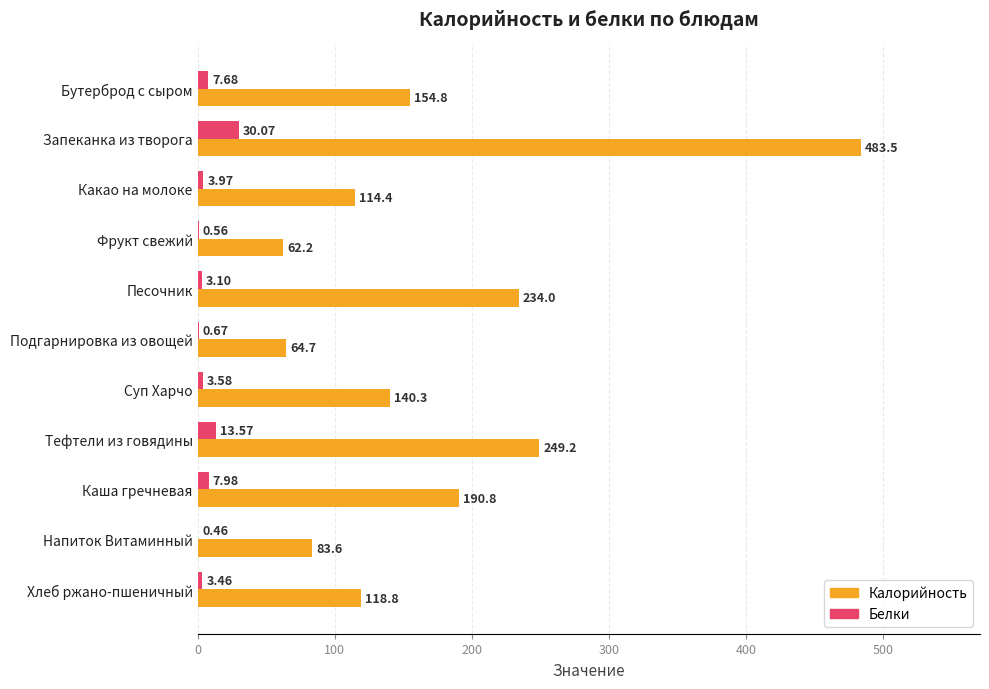

Which series has the largest total across all categories?

Калорийность